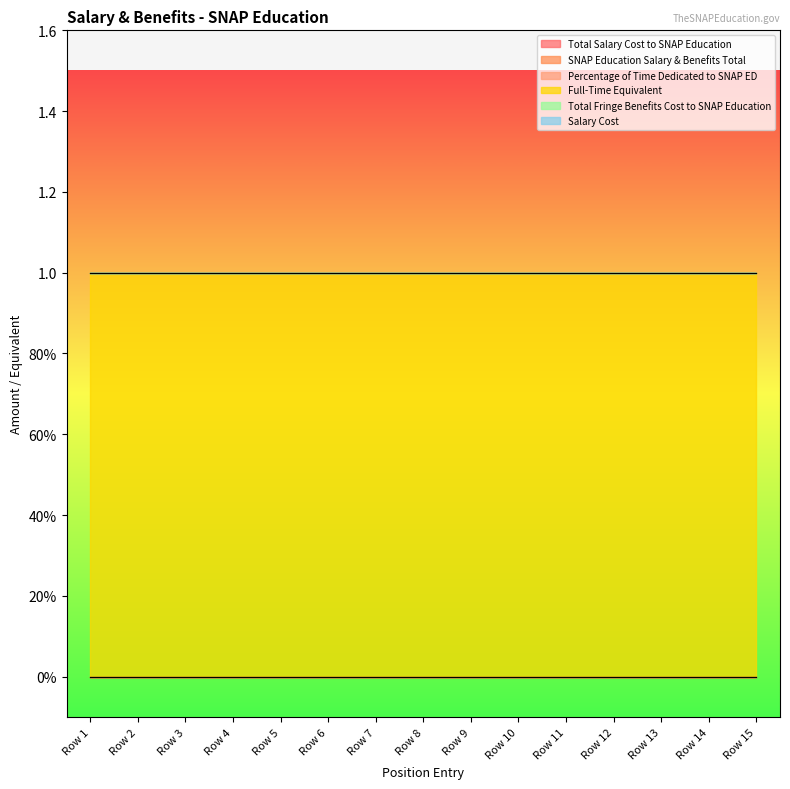

What is the spread (max minus min) of values at Row 4?

1